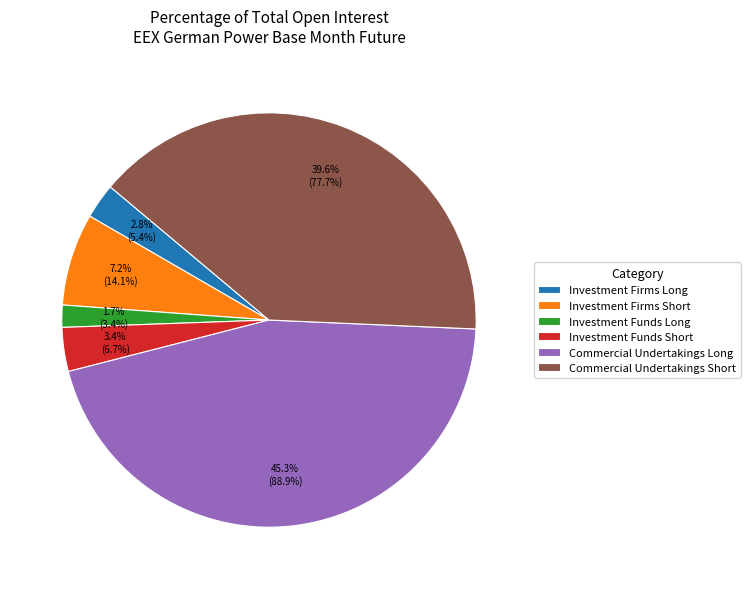

What is the largest slice in the pie chart?

Commercial Undertakings Long